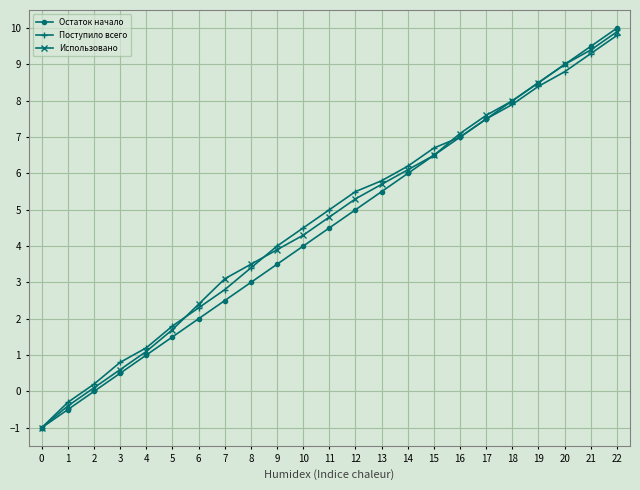

What is the value of the Поступило всего point at the 13th from the left?

5.5